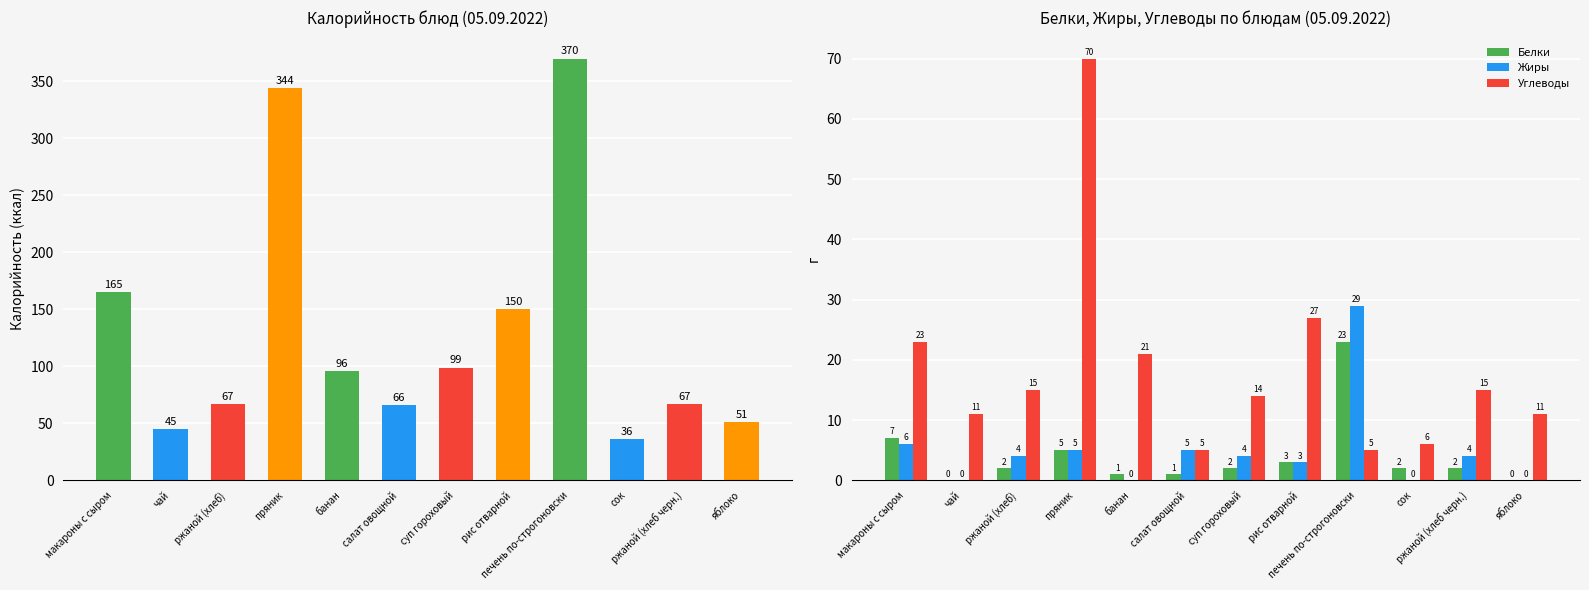

How many data points does each series have?

12